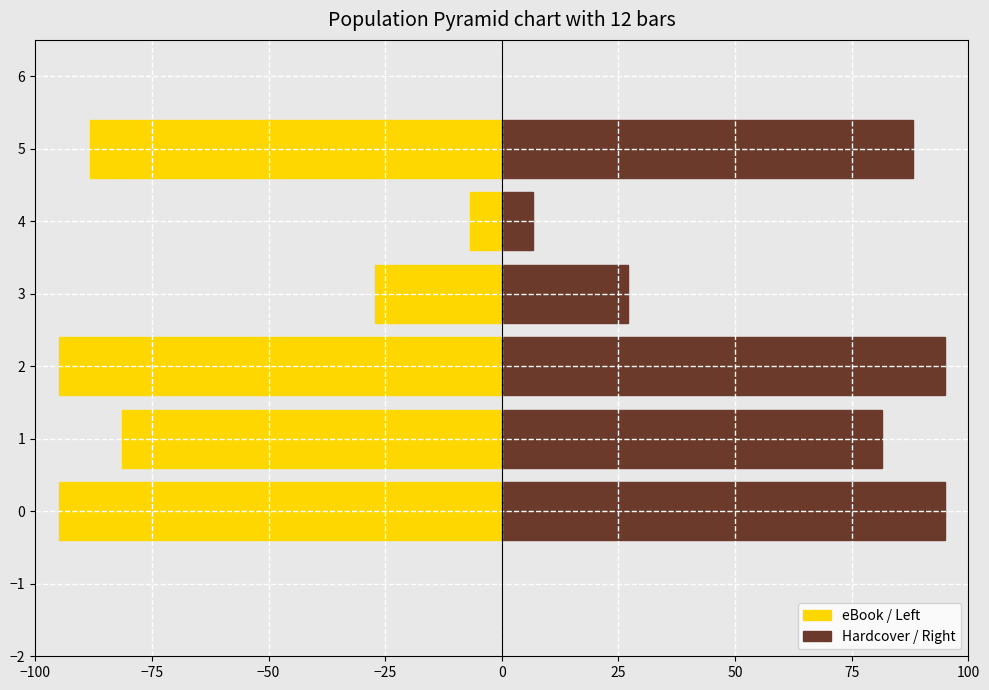

How many distinct data groups are displayed?

2